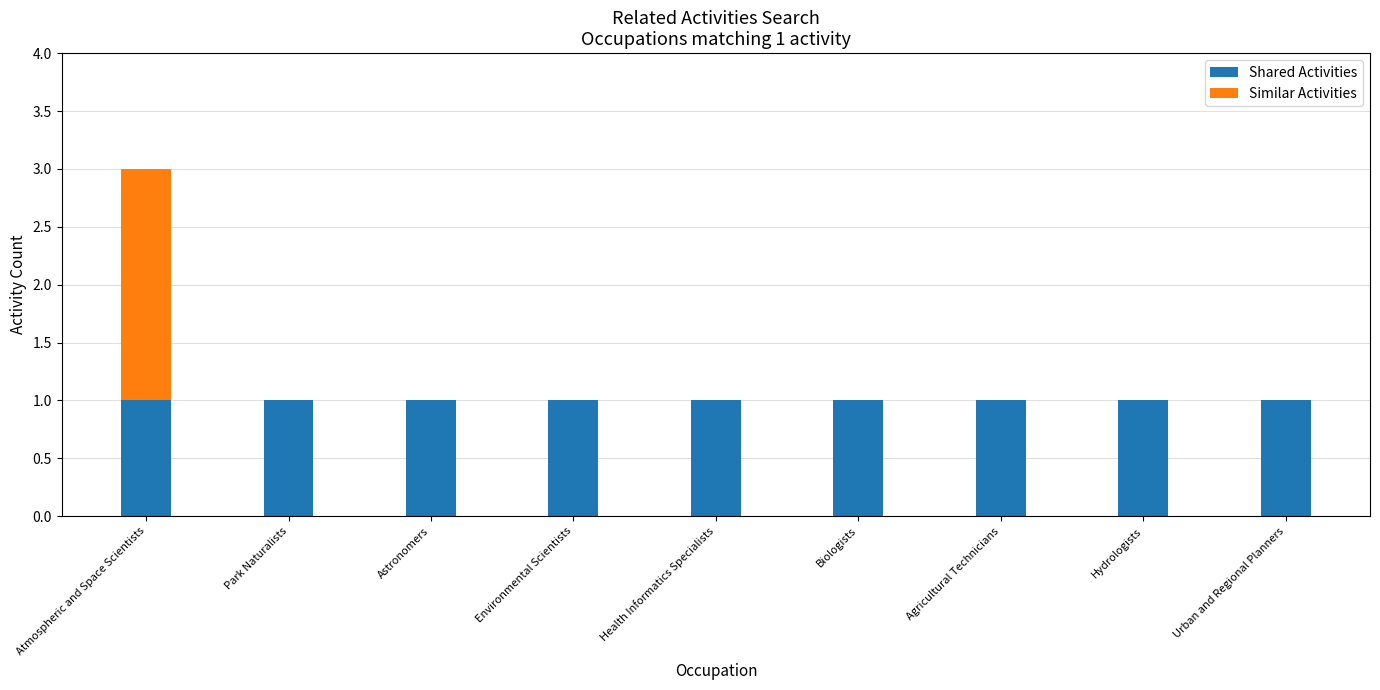

At which category is the sum across all series the highest?

Atmospheric and Space Scientists